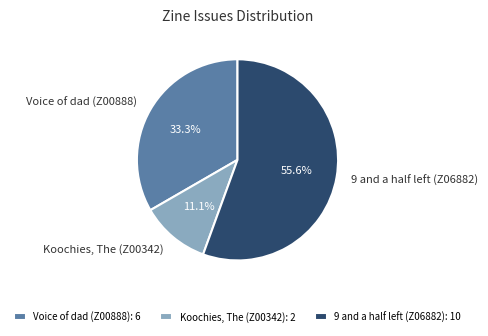

To the nearest percent, what is the average slice percentage?

33%